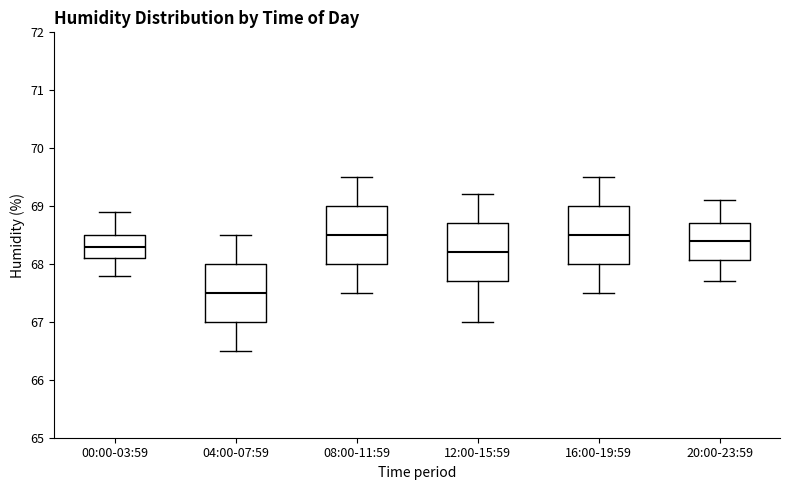

Reading left to right, read every box against the y-axis: the position of its median line, the range the box covers, and the ends of its whiskers. The values are not printed on the chart, so give them approximately, as read against the axis.

00:00-03:59: median 68.3, box 68.1 to 68.5, whiskers 67.8 to 68.9
04:00-07:59: median 67.5, box 67.0 to 68.0, whiskers 66.5 to 68.5
08:00-11:59: median 68.5, box 68.0 to 69.0, whiskers 67.5 to 69.5
12:00-15:59: median 68.2, box 67.7 to 68.7, whiskers 67.0 to 69.2
16:00-19:59: median 68.5, box 68.0 to 69.0, whiskers 67.5 to 69.5
20:00-23:59: median 68.4, box 68.1 to 68.7, whiskers 67.7 to 69.1